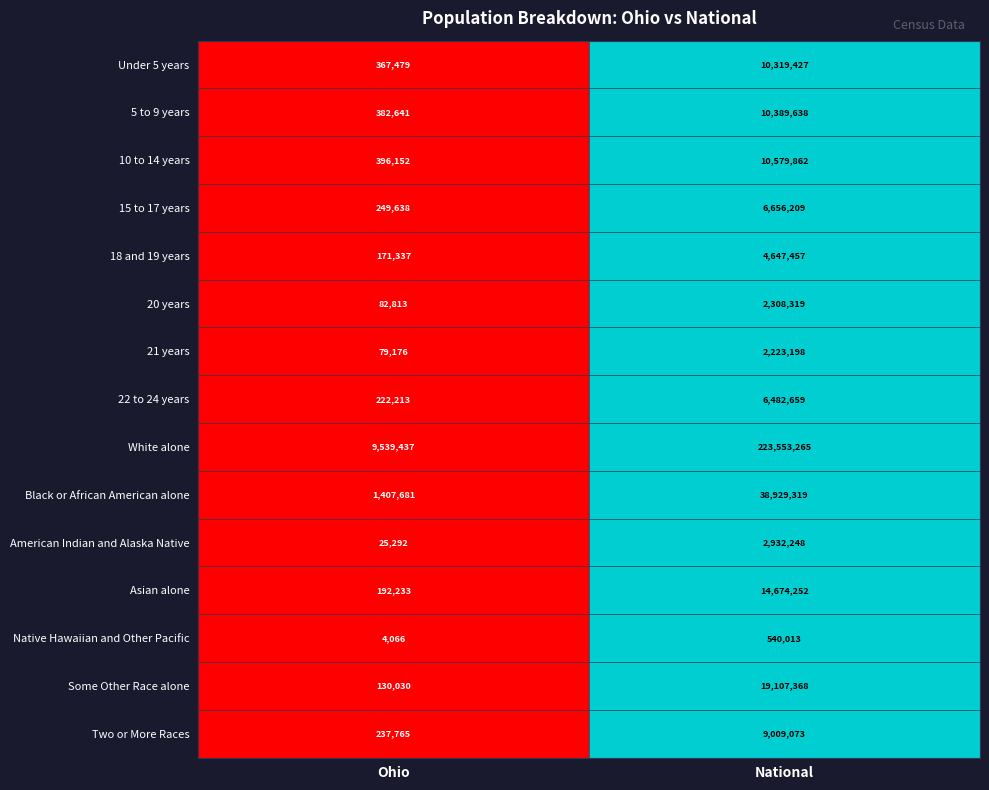

True or false: Some Other Race alone has a value of 19107368 at National.

True